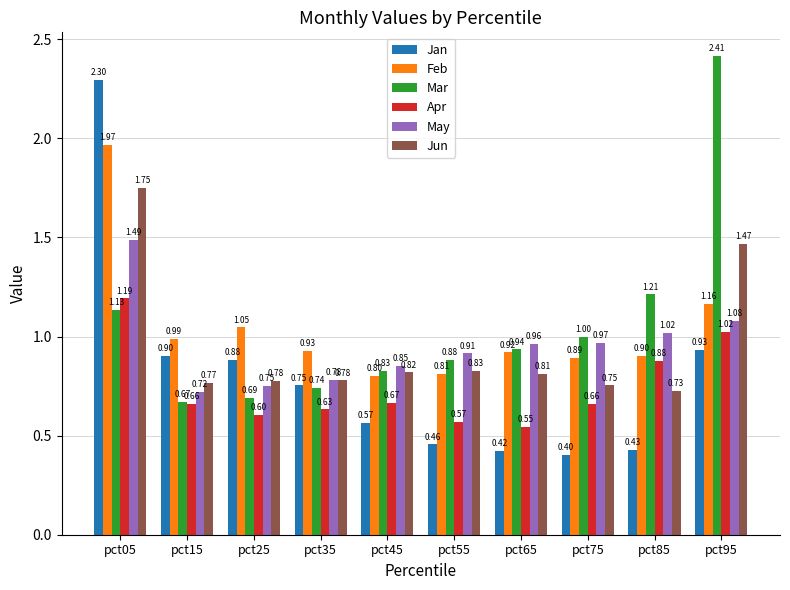

What is the sum of the May values at pct85 and pct25?

1.8